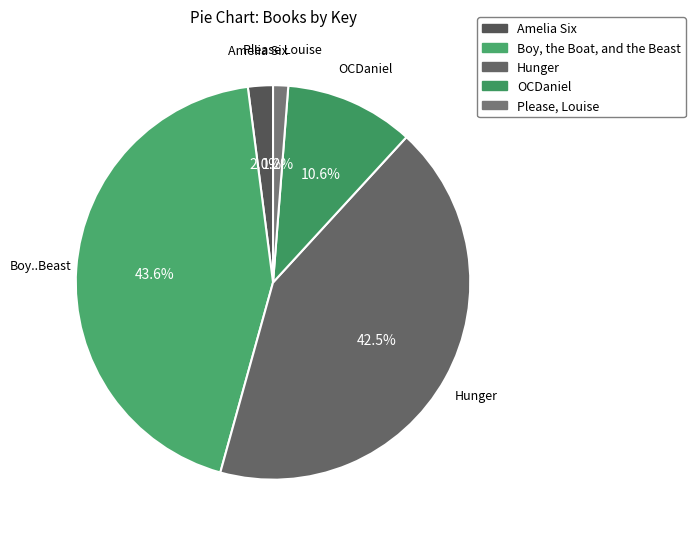

To the nearest percent, what is the difference between the Boy, the Boat, and the Beast and OCDaniel slice percentages?

33%